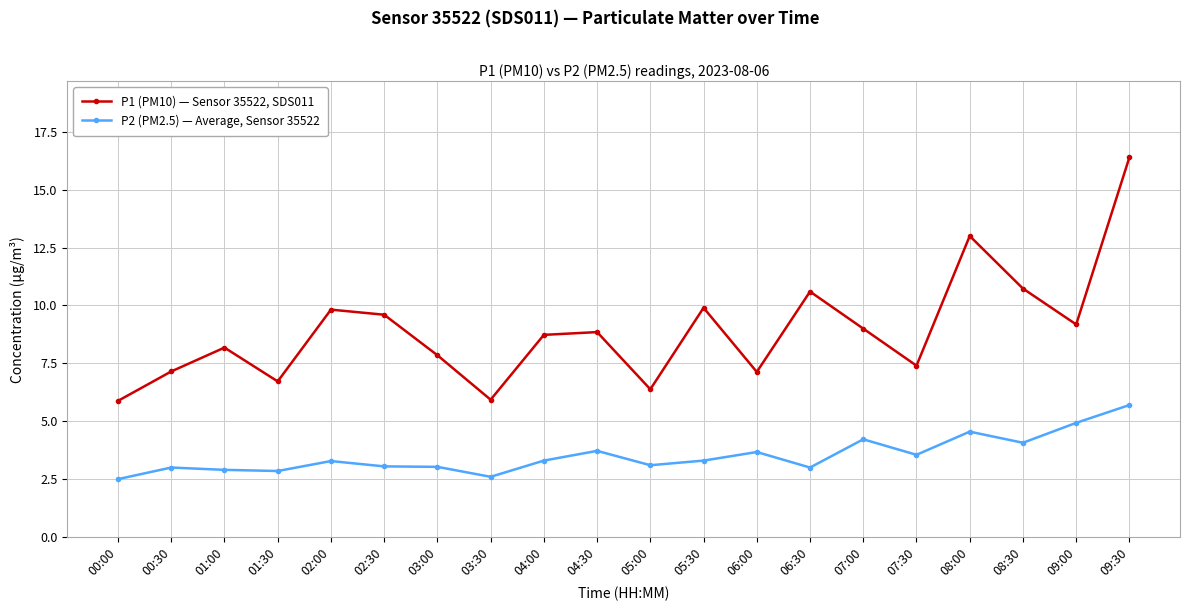

What is the label of the 2nd point from the left?

00:30